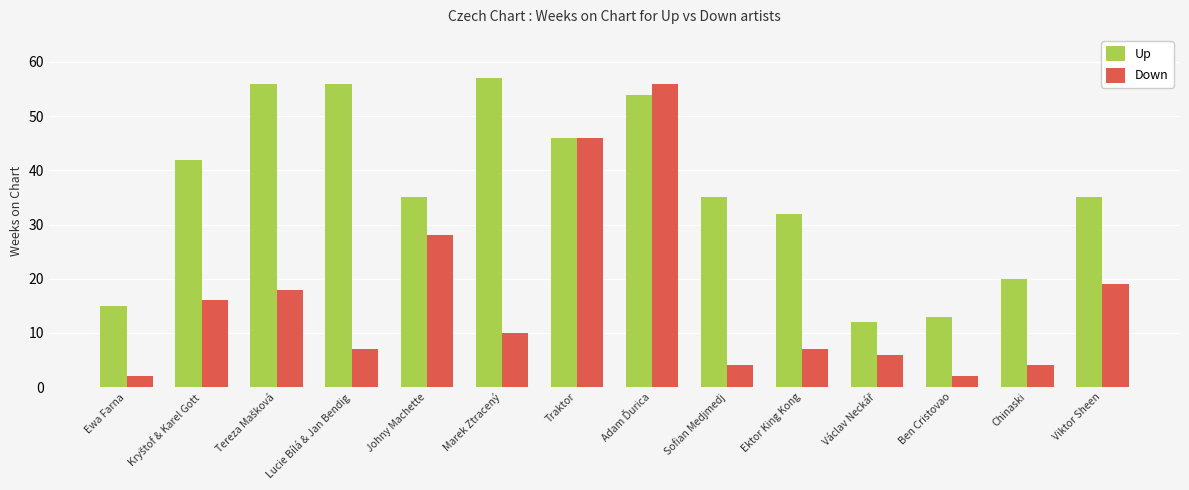

How many groups of bars are there?

14